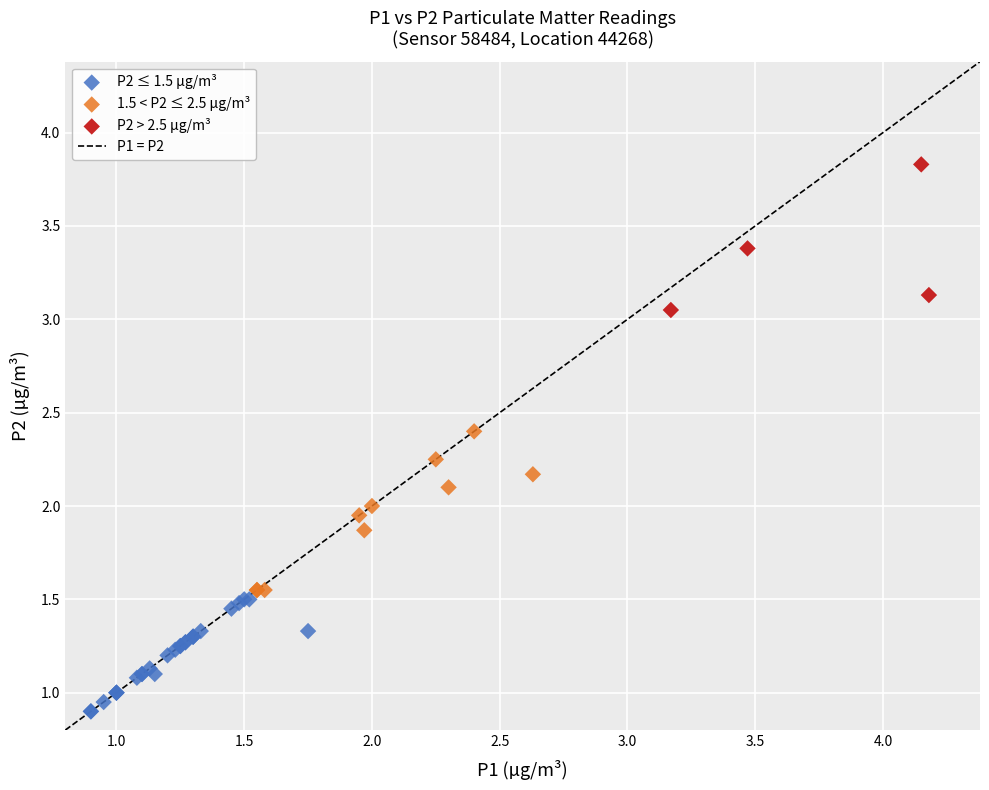

Which series contains the highest Y value?

P2 > 2.5 µg/m³